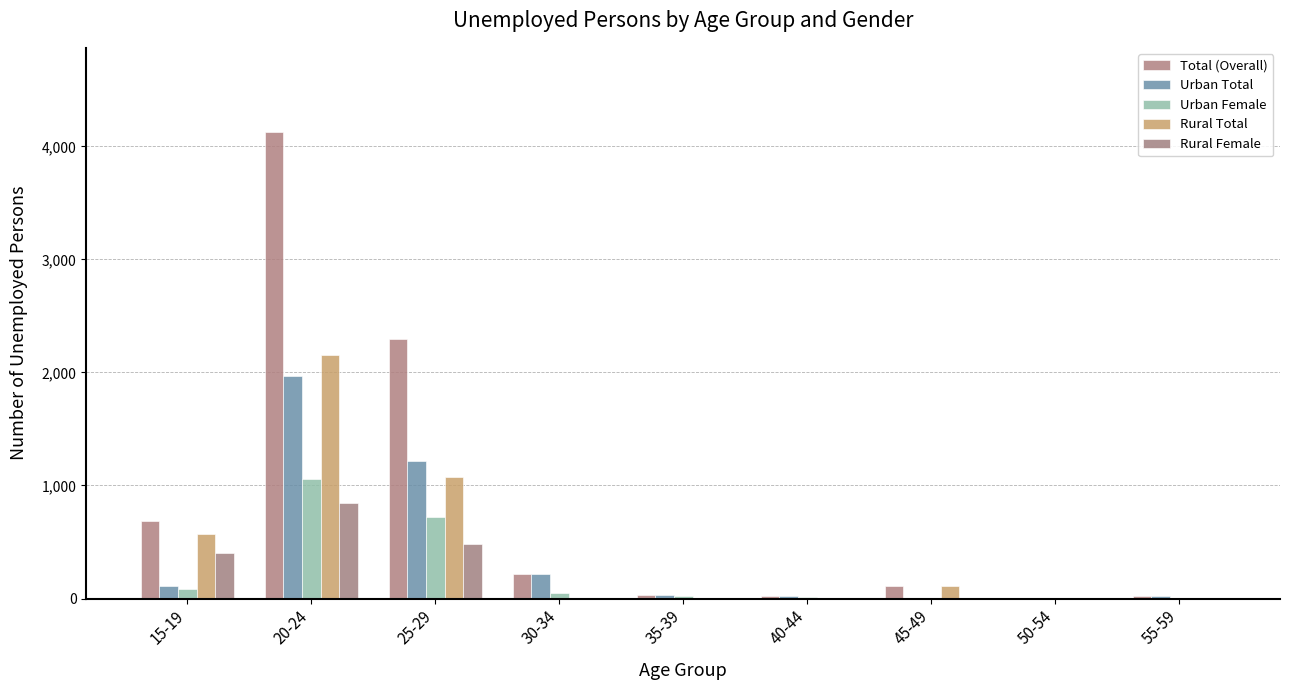

Rank the series at 20-24 from highest to lowest value.

Total (Overall), Rural Total, Urban Total, Urban Female, Rural Female